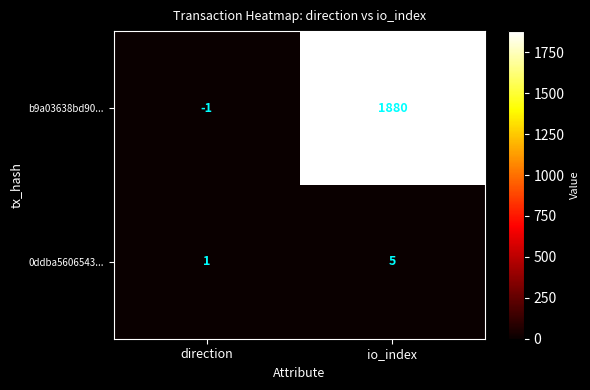

Is it true that 0ddba5606543... equals 5 at io_index?

True